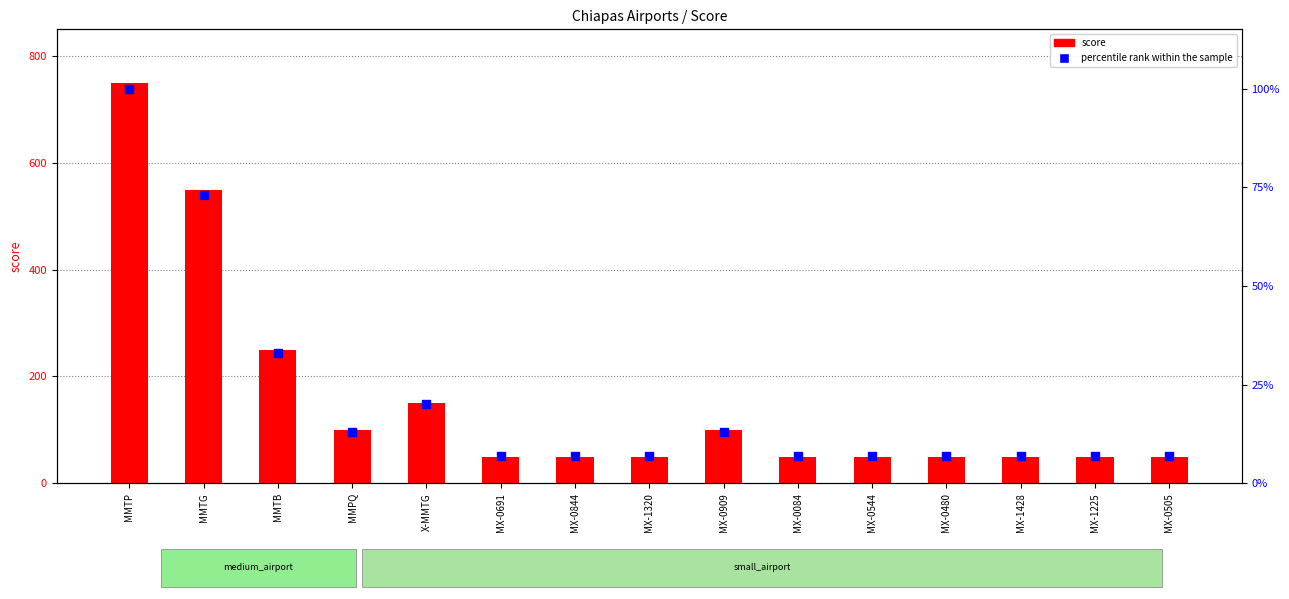

What are all the series names shown in the legend?

score, percentile rank within the sample